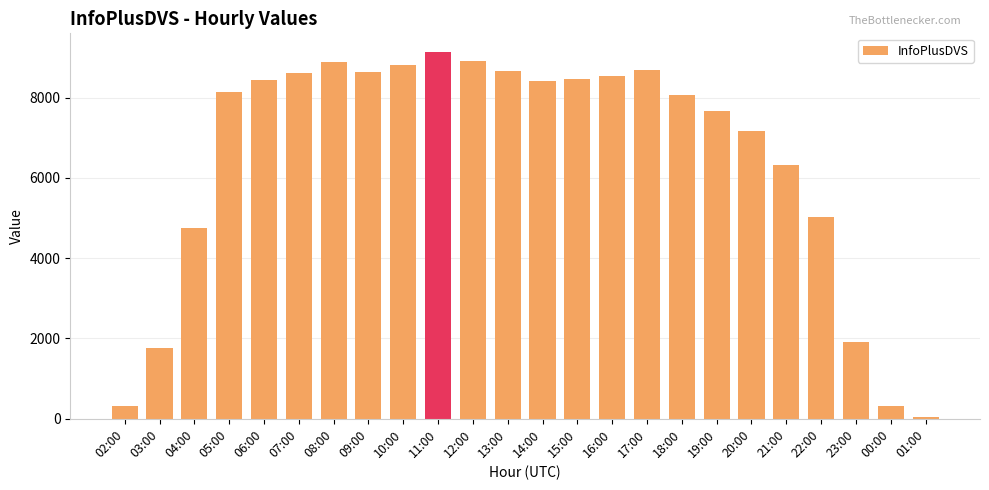

What is the difference between the values at 12:00 and 00:00?

8588